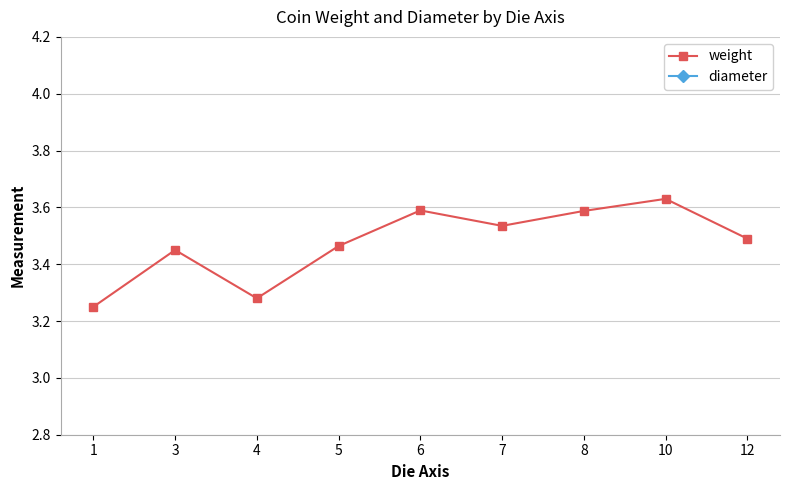

Reading left to right, transcribe all the data shown in this chart.

weight: 3.2	3.5	3.3	3.5	3.6	3.5	3.6	3.6	3.5
diameter: 18.0	18.0	19.0	19.0	18.0	18.7	18.0	18.0	16.8